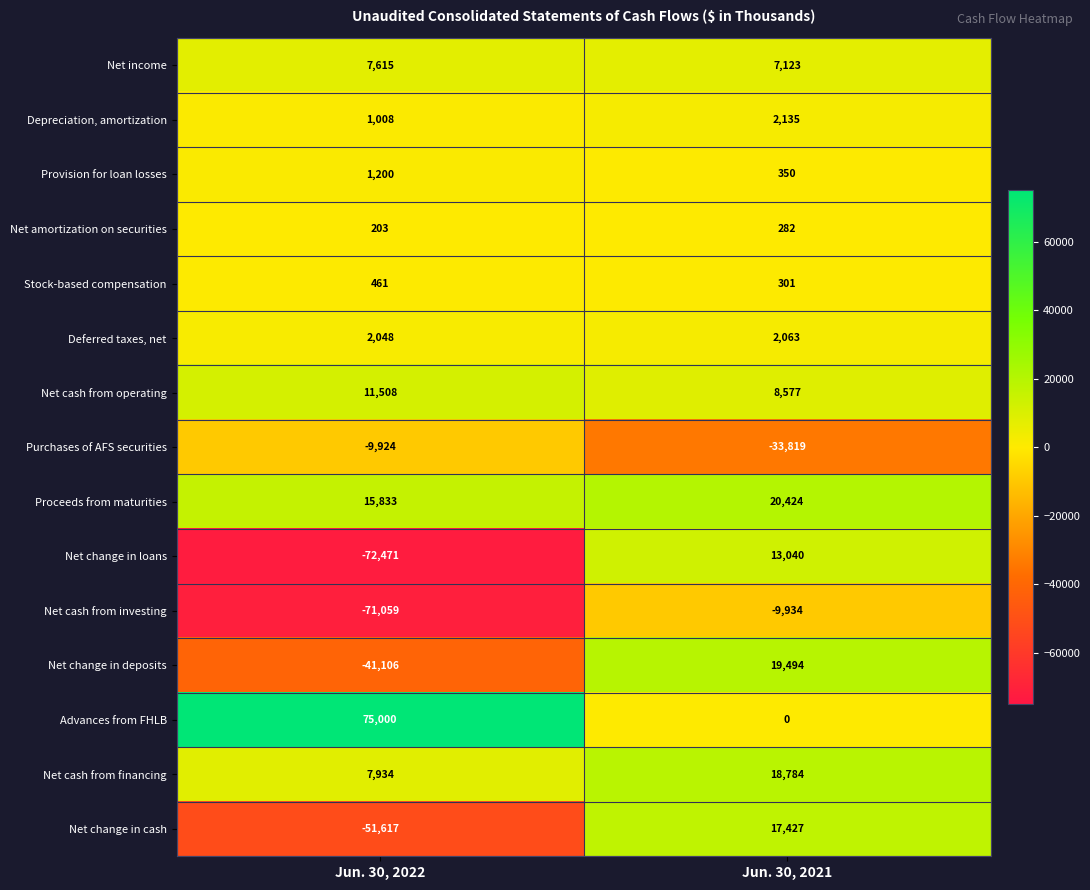

Read the Net change in cash value at Jun. 30, 2021, to the nearest 100.

17400